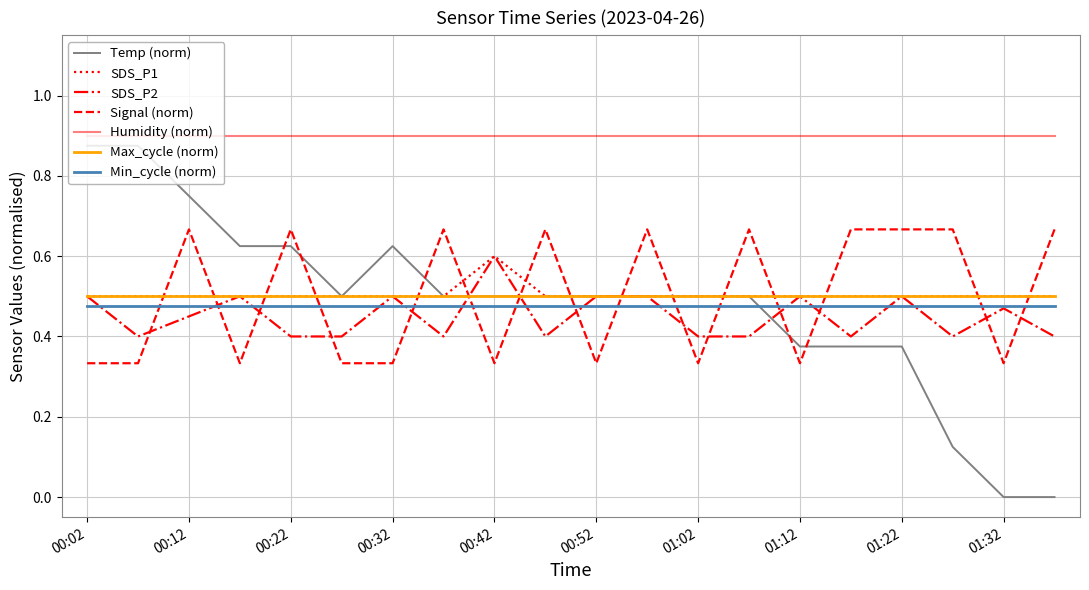

True or false: Min_cycle (norm) and Max_cycle (norm) intersect in this chart.

False